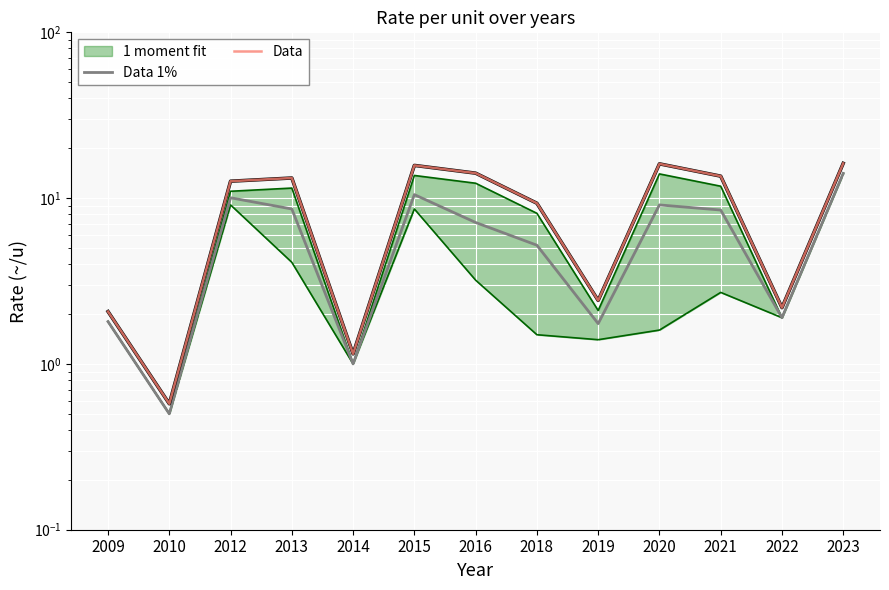

What is the greatest value displayed?

16.2